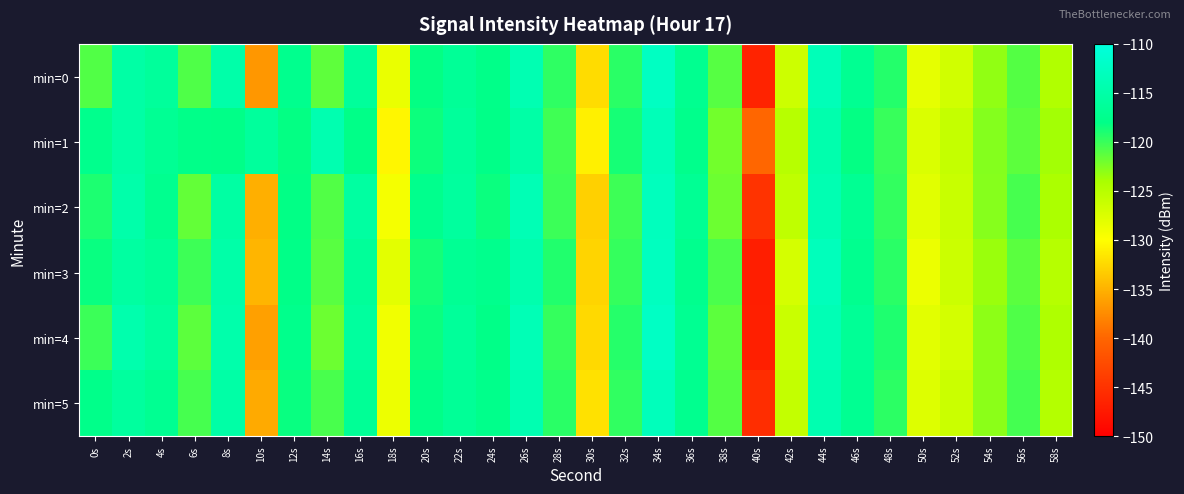

What is the total value across all series at 22s?

-698.3